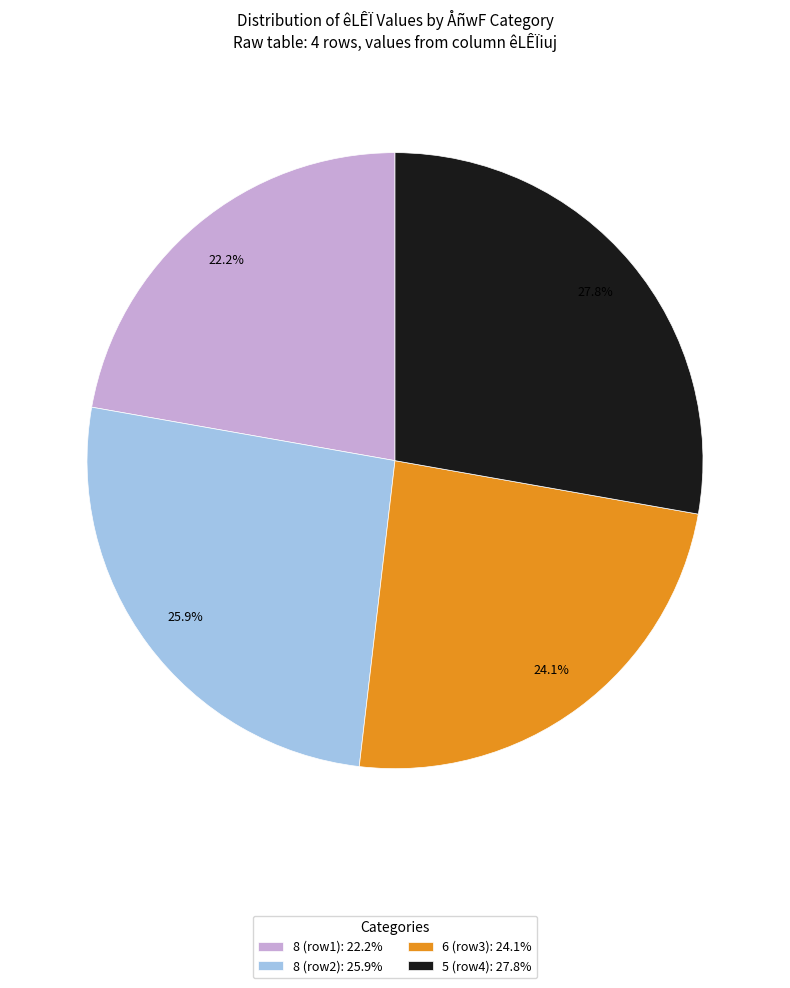

Rank the categories by value from highest to lowest.

5 (row4): 27.8%, 8 (row2): 25.9%, 6 (row3): 24.1%, 8 (row1): 22.2%